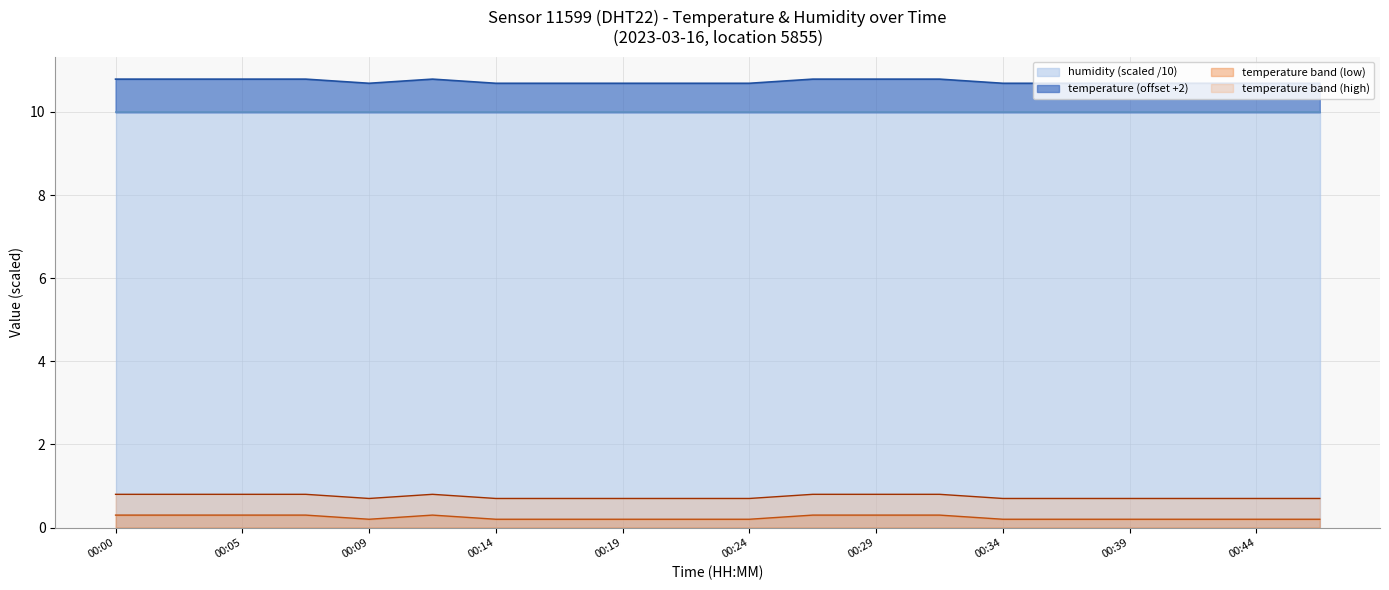

Where is the data nearest to the value 10?

00:09